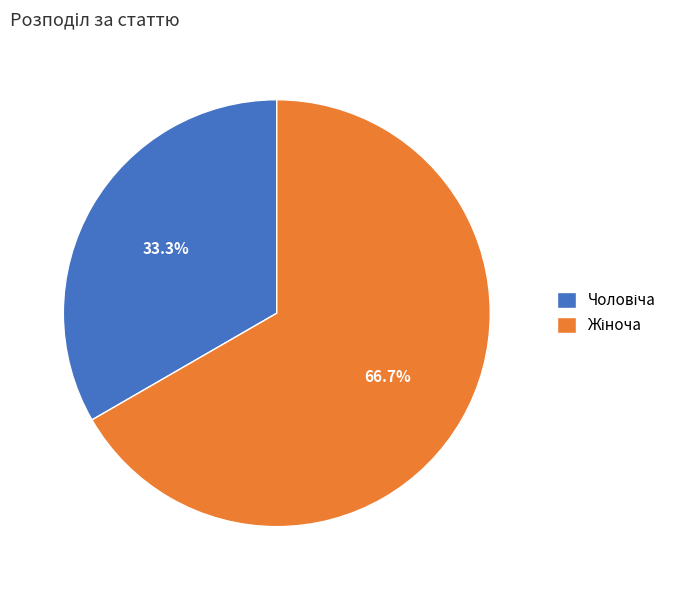

Is there any slice that represents more than half of the pie?

Yes